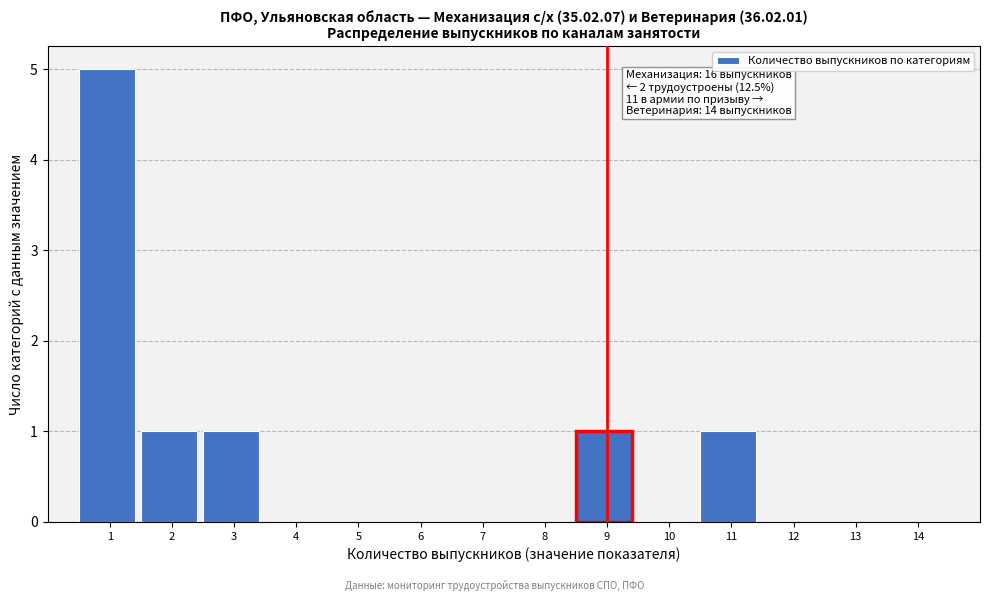

Which range on the x-axis has the tallest bar?

0.5 to 1.5